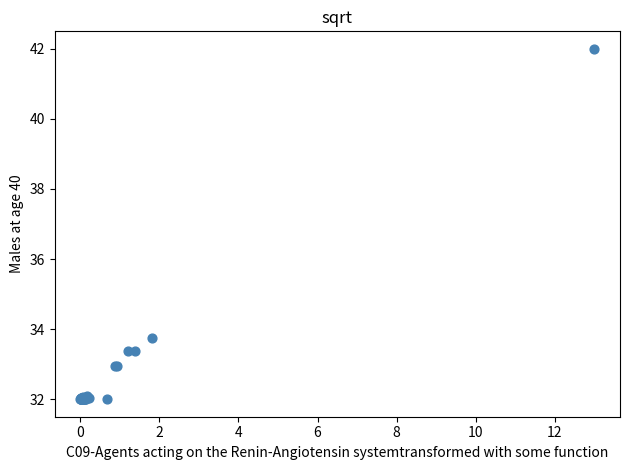

What Y value in the scatter plot is closest to 37?

33.8